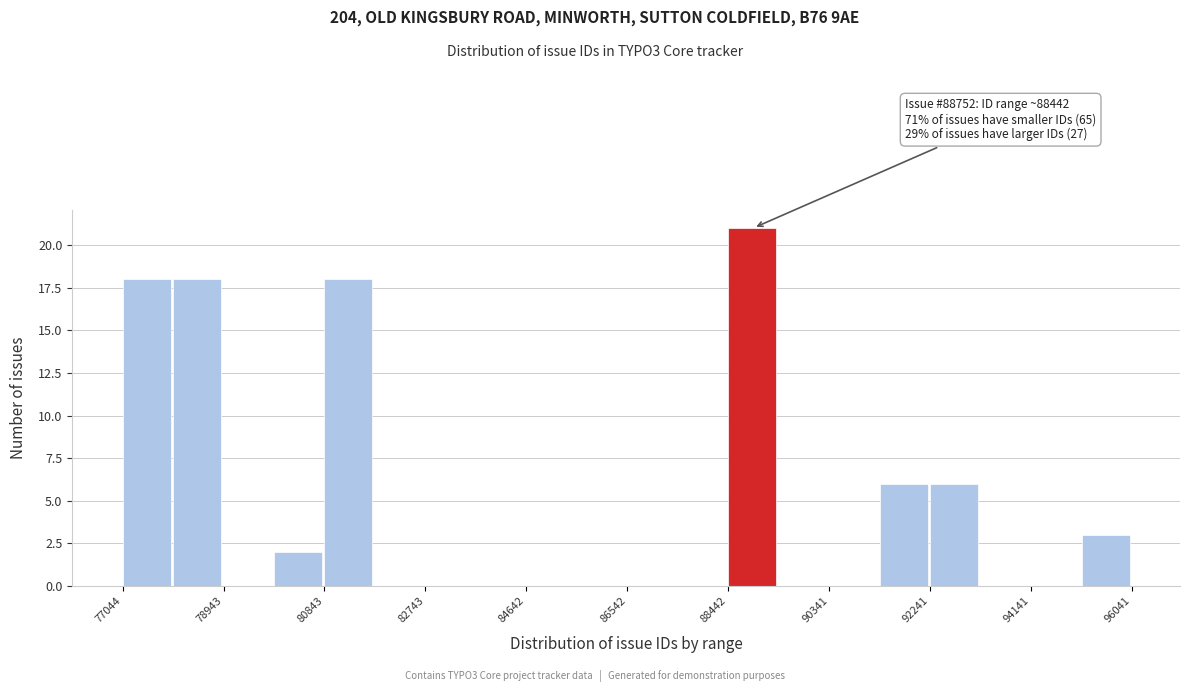

Which range on the x-axis has the tallest bar?

88400 to 89400